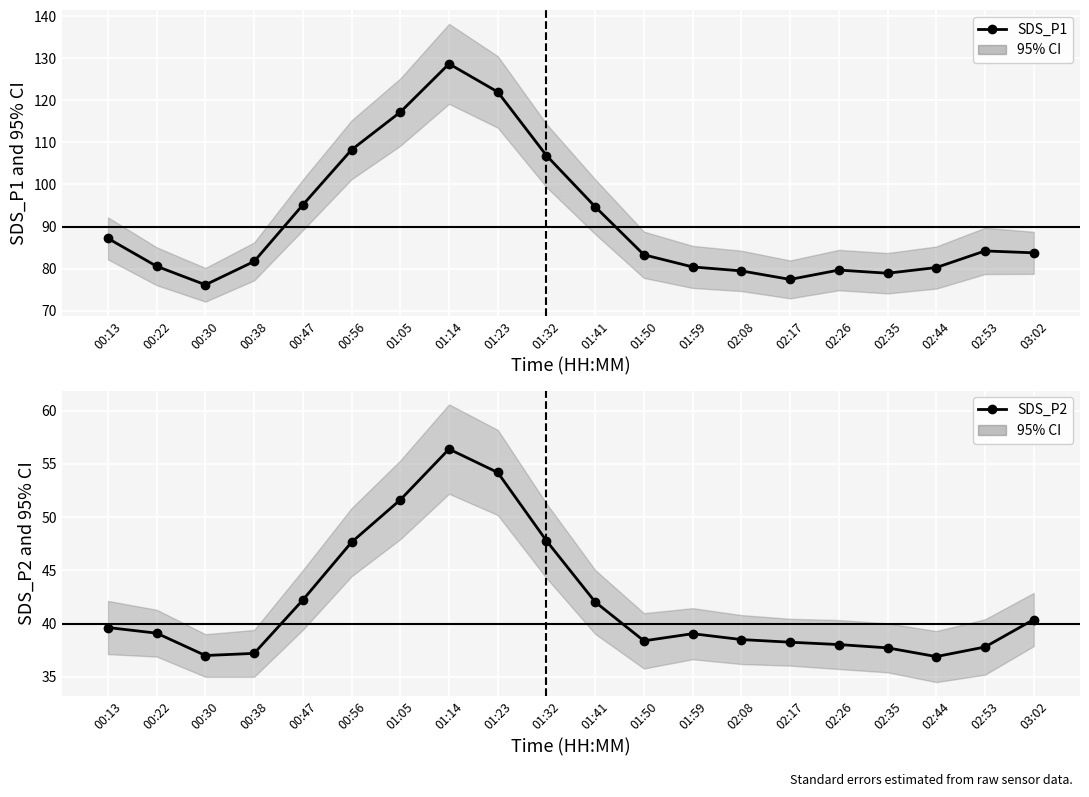

What is the label of the 12th point from the left?

01:50